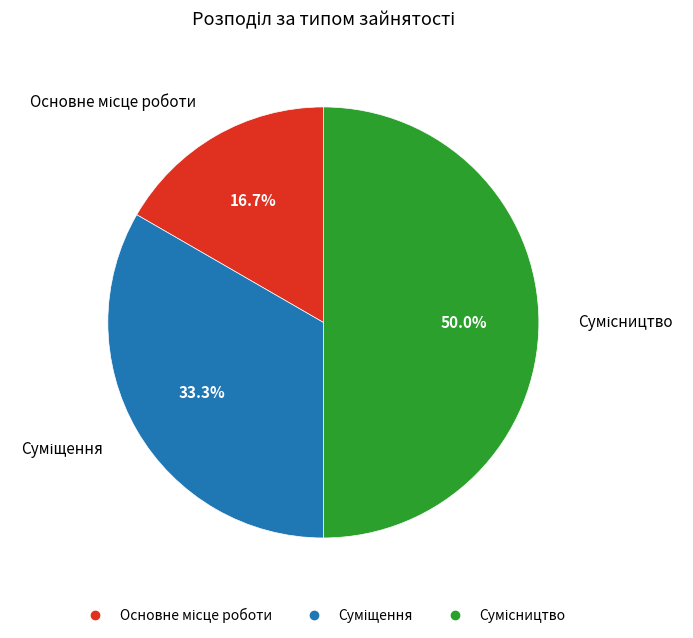

Approximately how many times larger is the value at Основне місце роботи compared to Сумісництво?

0.3